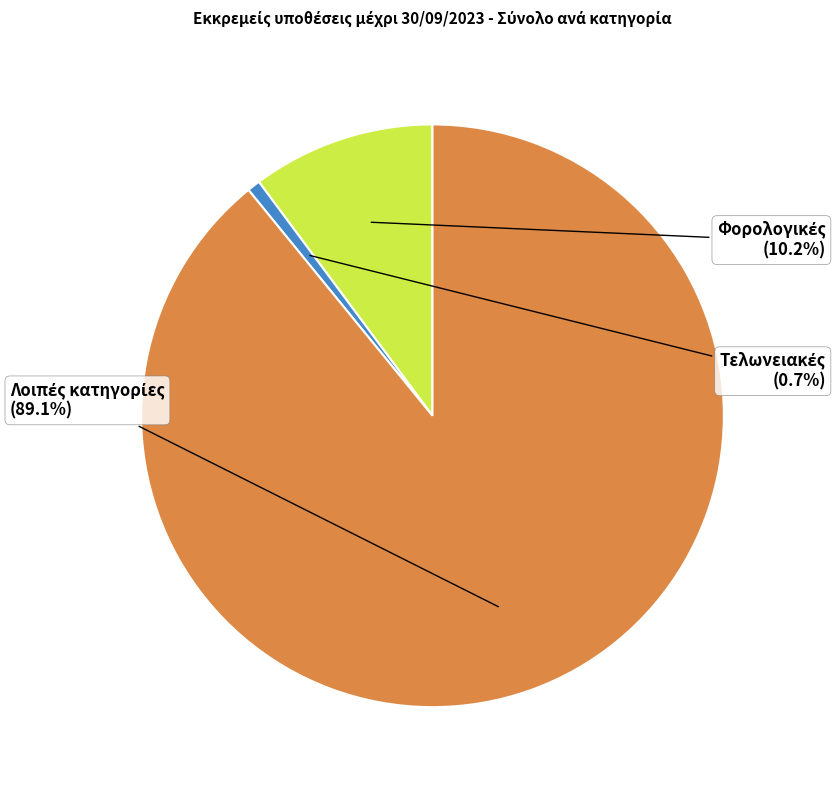

How many slices are in this pie chart?

3